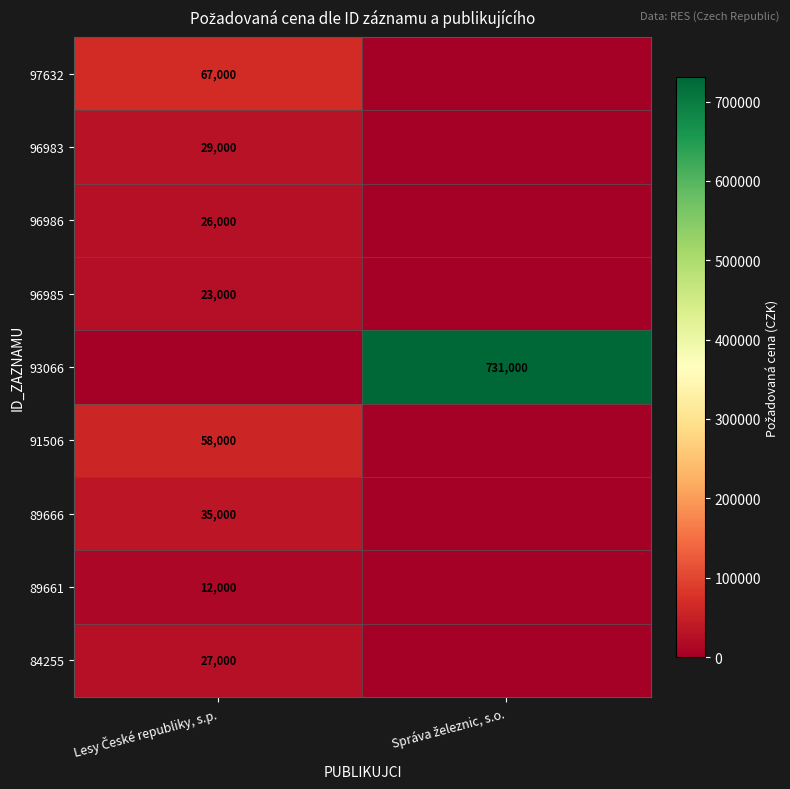

How many data points in 84255 are less than 27000?

1